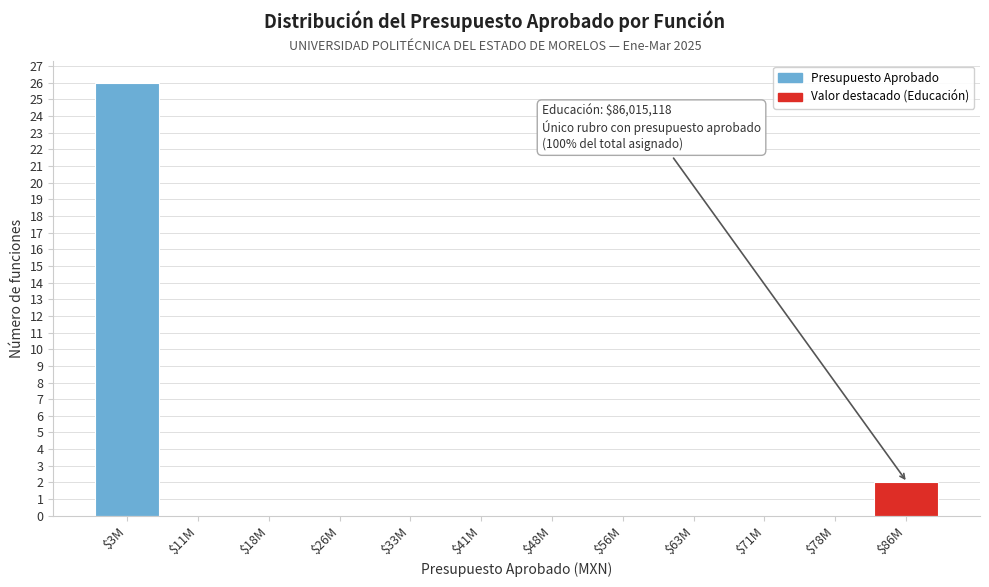

At which label is the value closest to 13?

$86M